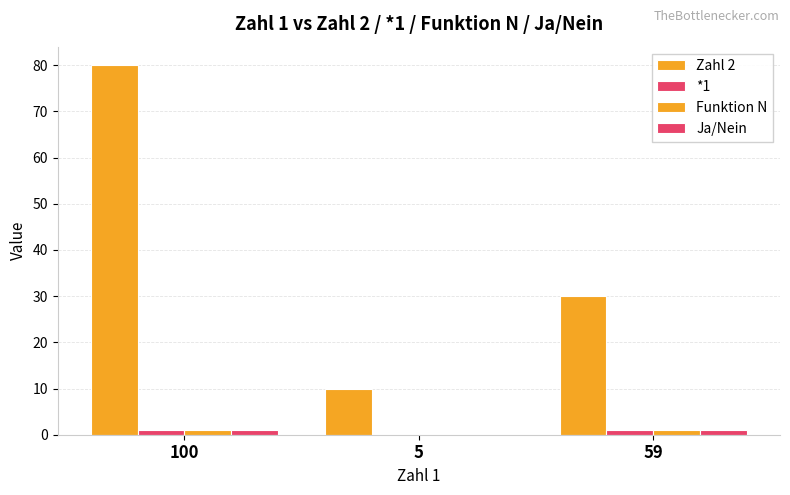

How many positive values does the *1 series have?

2